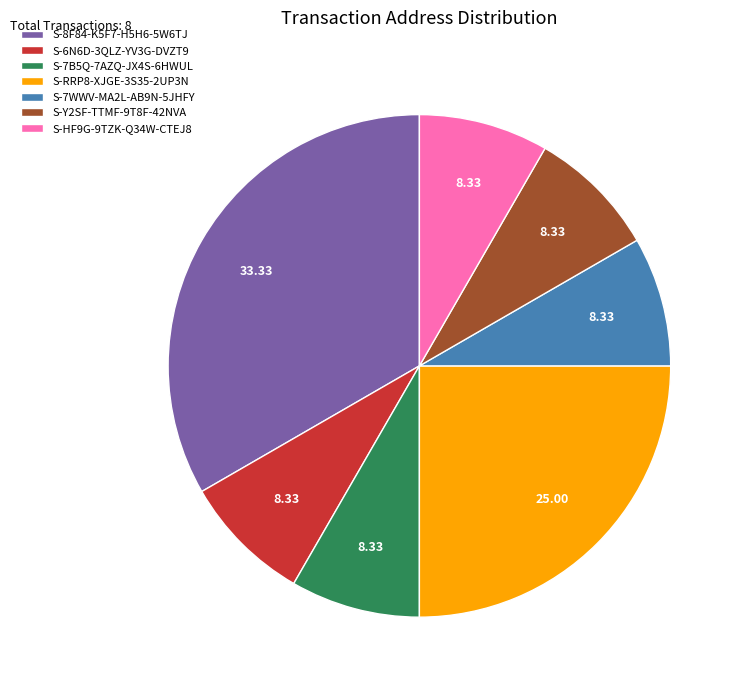

Is there a majority slice in this chart?

No